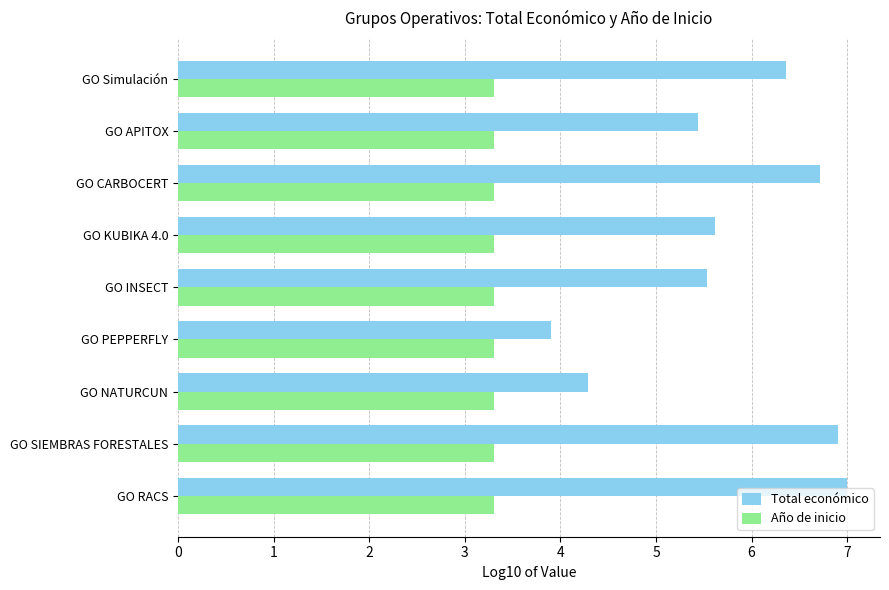

What is the maximum value for Total económico?

7.0